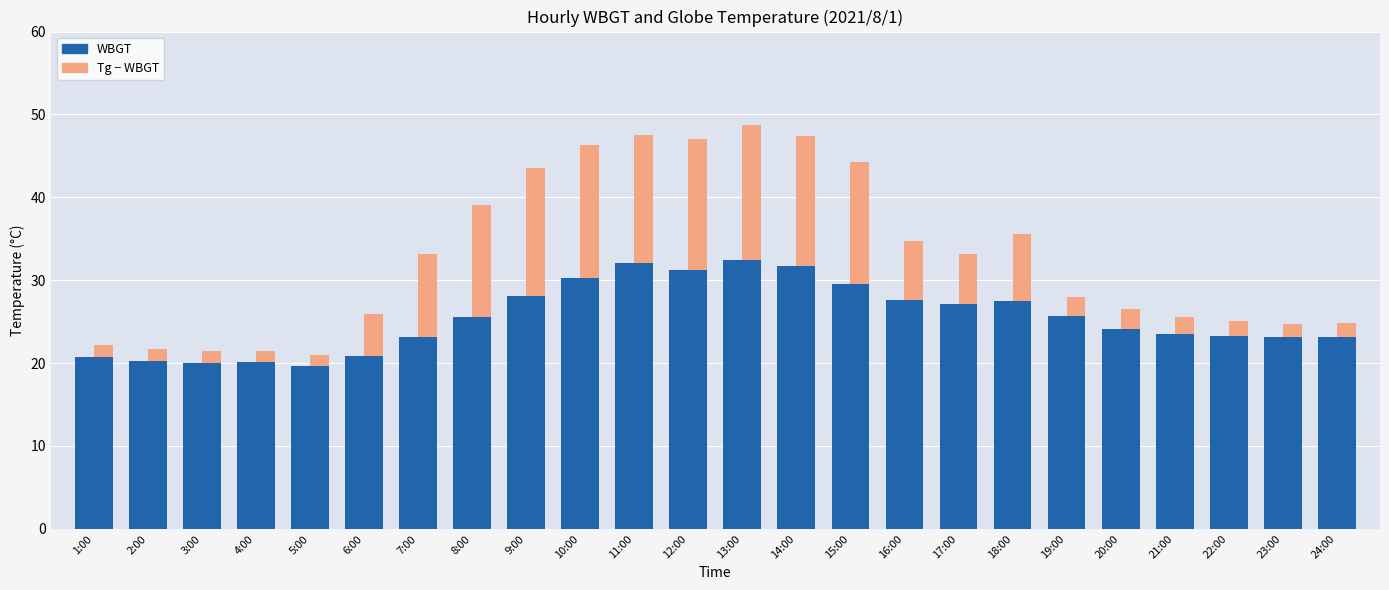

The WBGT series shows 13.9 at 15:00. True or false?

False